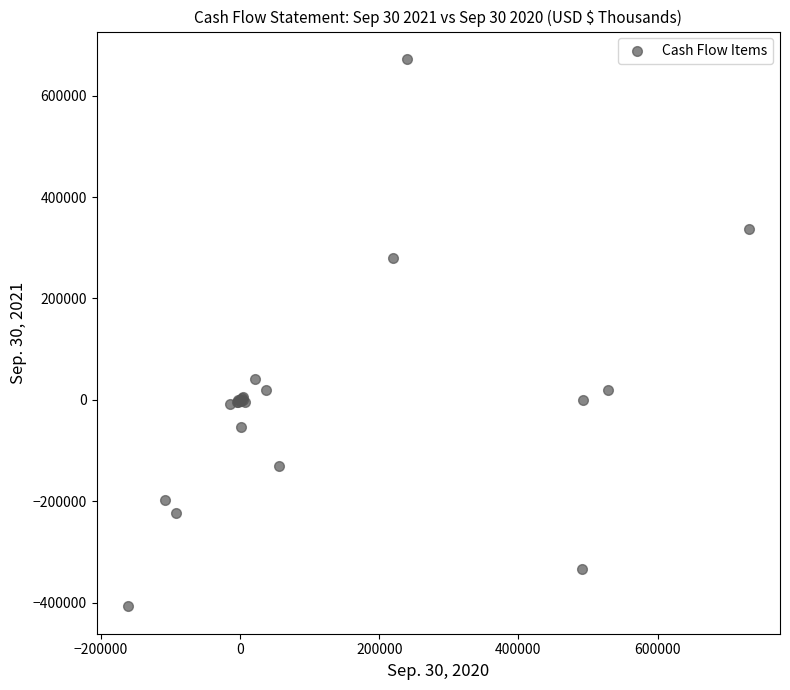

What Y value in the scatter plot is closest to 132484?

40526